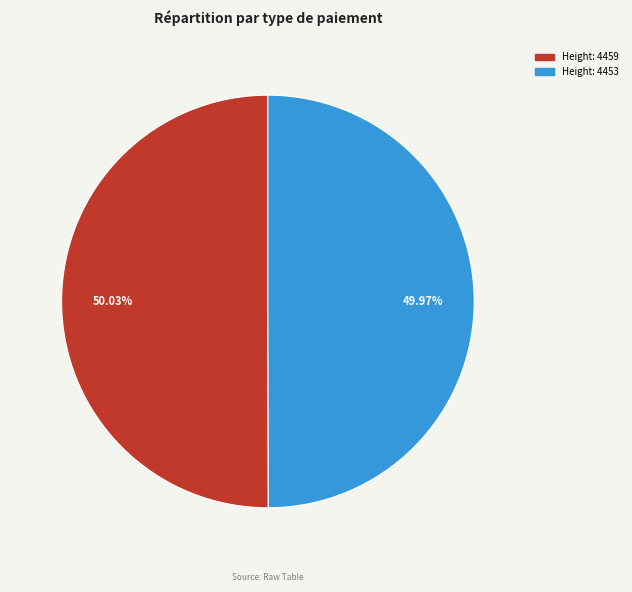

Is there any slice that represents more than half of the pie?

Yes